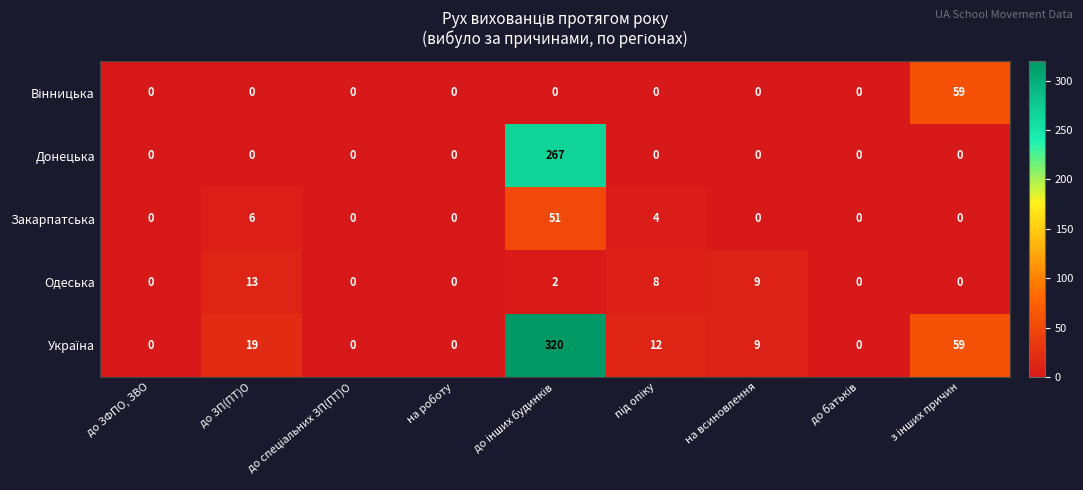

What is the spread (max minus min) of values at на всиновлення?

9